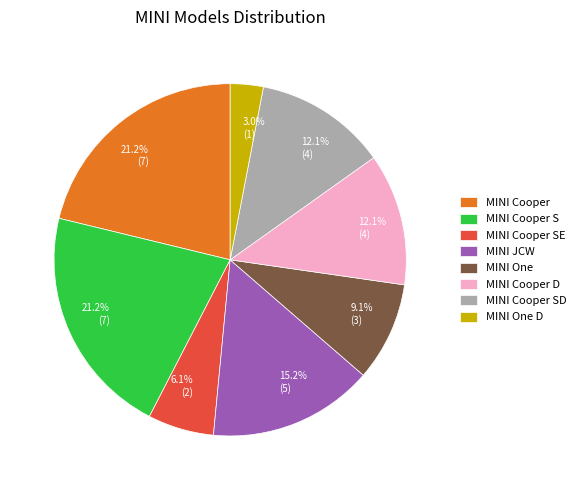

How much of the chart is everything except MINI One D?

97.0%